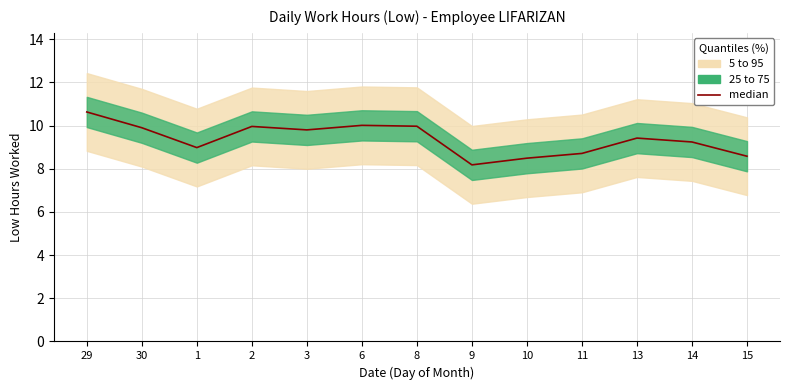

What is the difference between the maximum and minimum values?

2.5